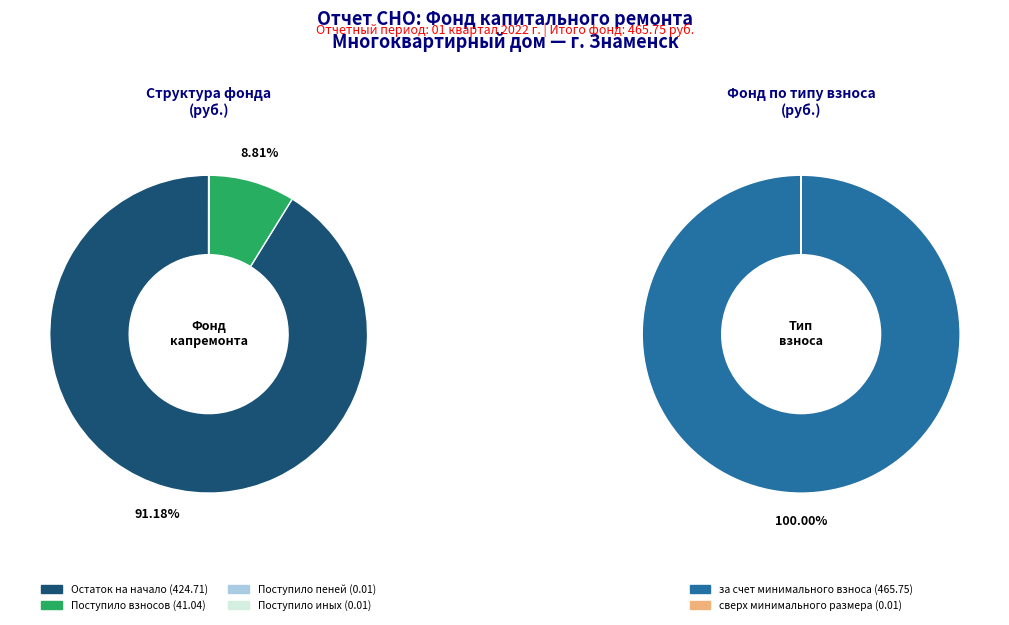

Between за счет минимального взноса and сверх минимального размера взноса, which is larger?

за счет минимального взноса